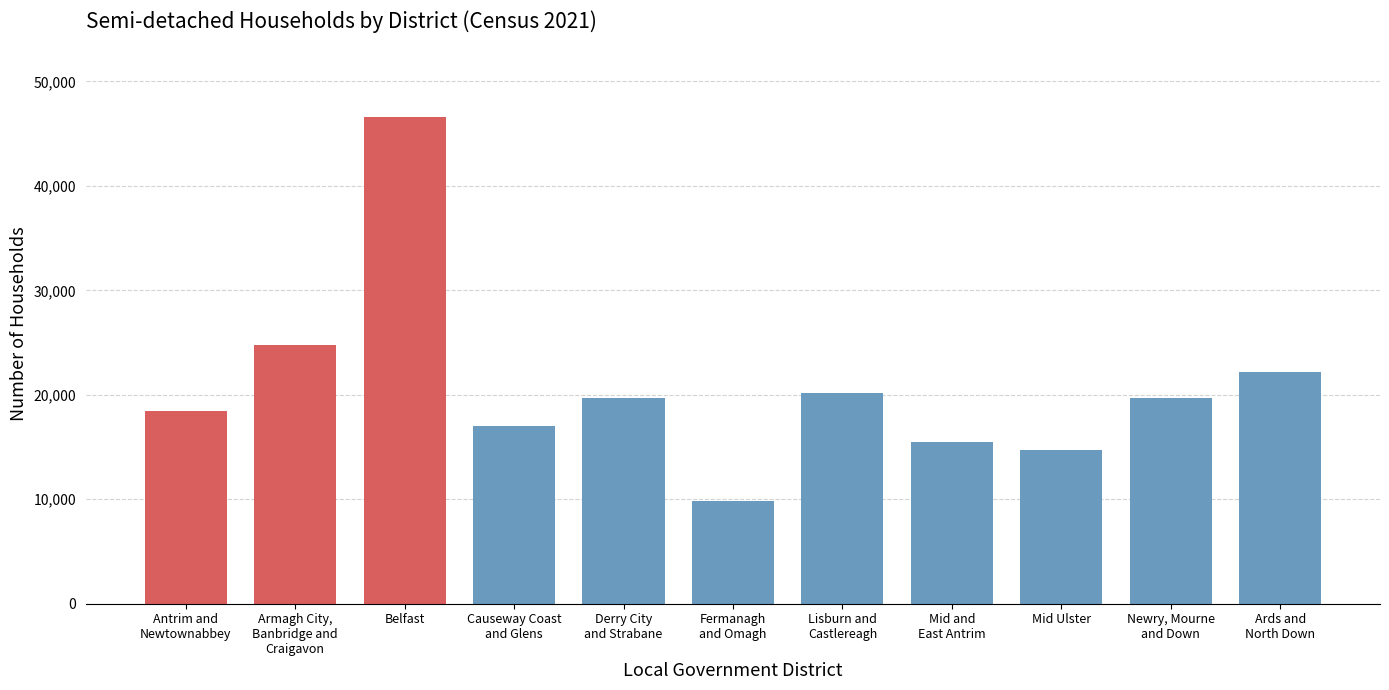

What is the greatest value displayed?

46570